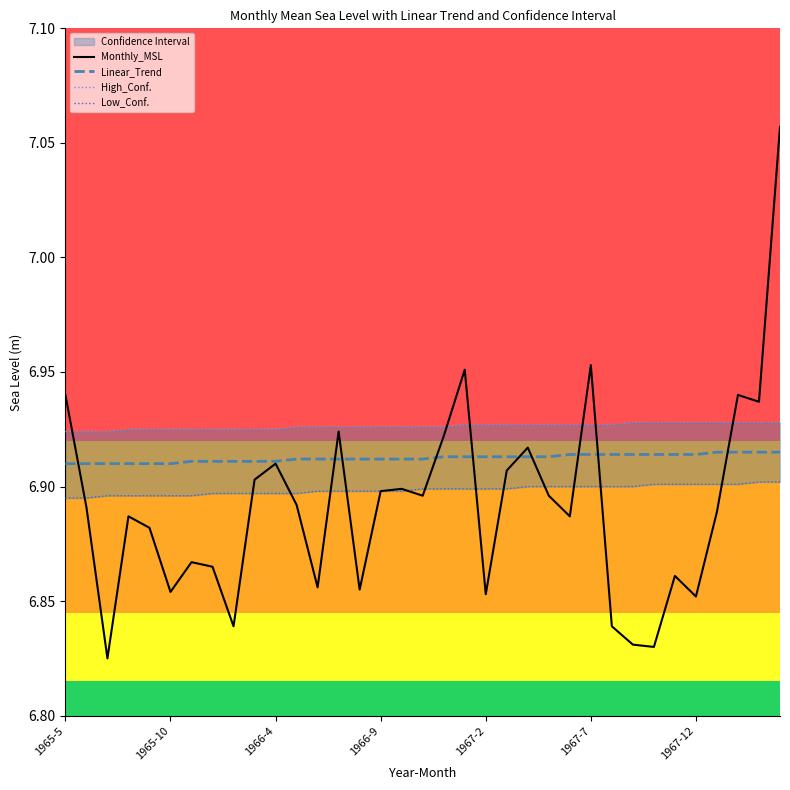

The Monthly_MSL series shows 10.3 at 1966-9. True or false?

False